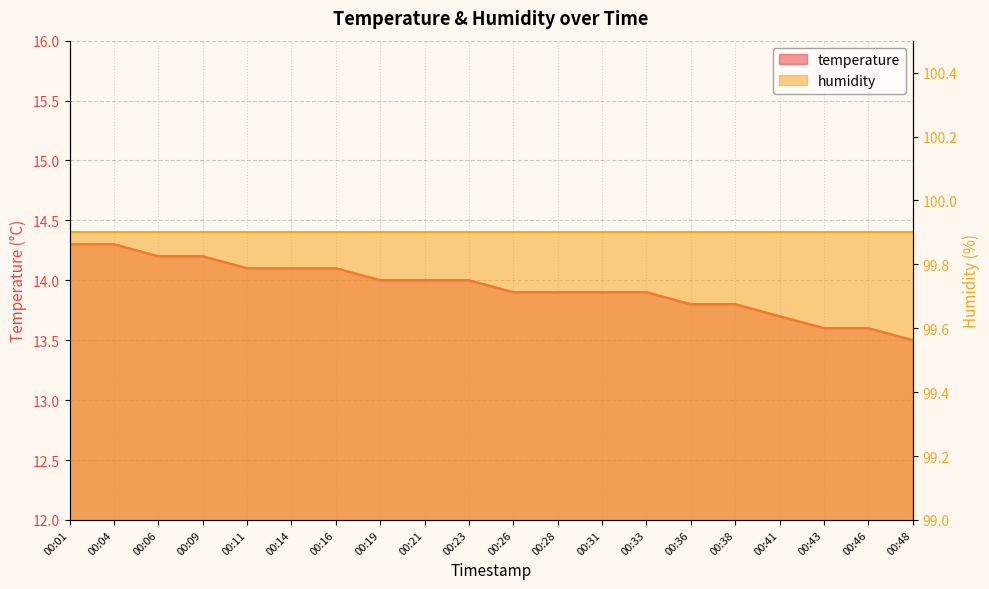

Rank the categories by value from lowest to highest.

00:48, 00:43, 00:46, 00:41, 00:36, 00:38, 00:26, 00:28, 00:31, 00:33, 00:19, 00:21, 00:23, 00:11, 00:14, 00:16, 00:06, 00:09, 00:01, 00:04